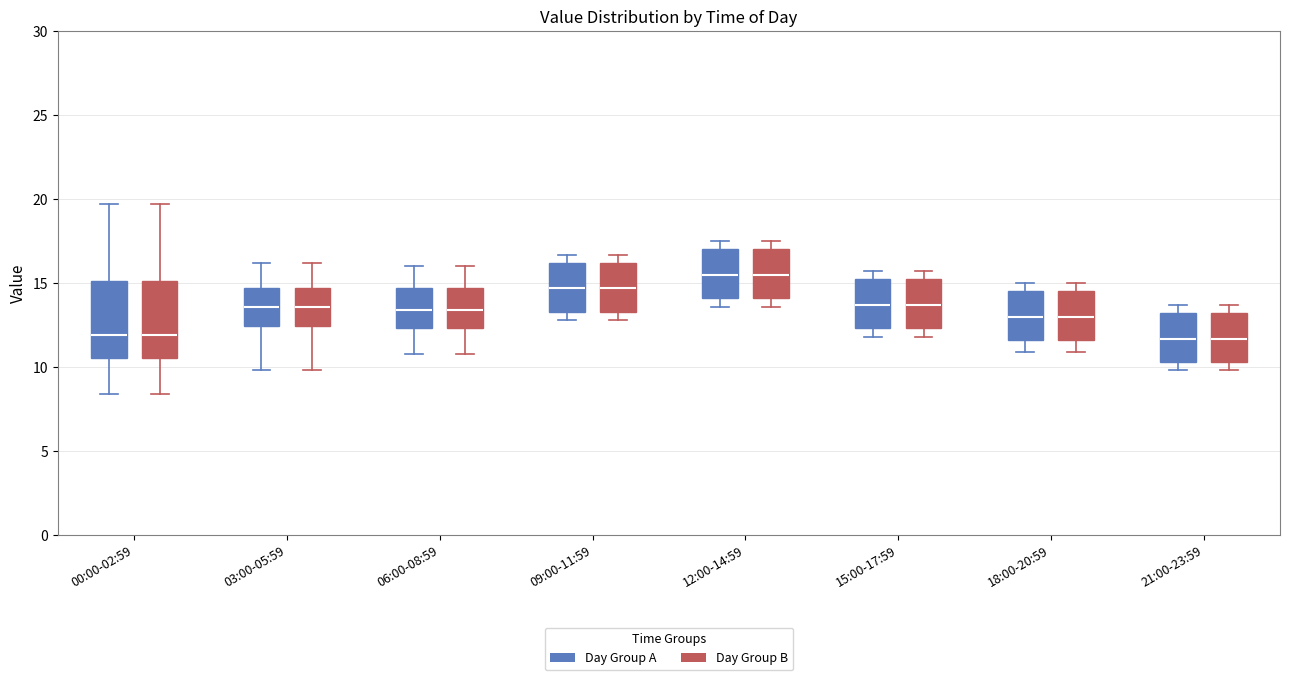

Reading left to right, read every box against the y-axis: the position of its median line, the range the box covers, and the ends of its whiskers. The values are not printed on the chart, so give them approximately, as read against the axis.

00:00-02:59 (Day Group A): median 12.0, box 10.5 to 15.0, whiskers 8.5 to 19.5
00:00-02:59 (Day Group B): median 12.0, box 10.5 to 15.0, whiskers 8.5 to 19.5
03:00-05:59 (Day Group A): median 13.5, box 12.5 to 14.5, whiskers 10.0 to 16.0
03:00-05:59 (Day Group B): median 13.5, box 12.5 to 14.5, whiskers 10.0 to 16.0
06:00-08:59 (Day Group A): median 13.5, box 12.5 to 14.5, whiskers 11.0 to 16.0
06:00-08:59 (Day Group B): median 13.5, box 12.5 to 14.5, whiskers 11.0 to 16.0
09:00-11:59 (Day Group A): median 14.5, box 13.5 to 16.0, whiskers 13.0 to 16.5
09:00-11:59 (Day Group B): median 14.5, box 13.5 to 16.0, whiskers 13.0 to 16.5
12:00-14:59 (Day Group A): median 15.5, box 14.0 to 17.0, whiskers 13.5 to 17.5
12:00-14:59 (Day Group B): median 15.5, box 14.0 to 17.0, whiskers 13.5 to 17.5
15:00-17:59 (Day Group A): median 13.5, box 12.5 to 15.0, whiskers 12.0 to 15.5
15:00-17:59 (Day Group B): median 13.5, box 12.5 to 15.0, whiskers 12.0 to 15.5
18:00-20:59 (Day Group A): median 13.0, box 11.5 to 14.5, whiskers 11.0 to 15.0
18:00-20:59 (Day Group B): median 13.0, box 11.5 to 14.5, whiskers 11.0 to 15.0
21:00-23:59 (Day Group A): median 11.5, box 10.5 to 13.0, whiskers 10.0 to 13.5
21:00-23:59 (Day Group B): median 11.5, box 10.5 to 13.0, whiskers 10.0 to 13.5